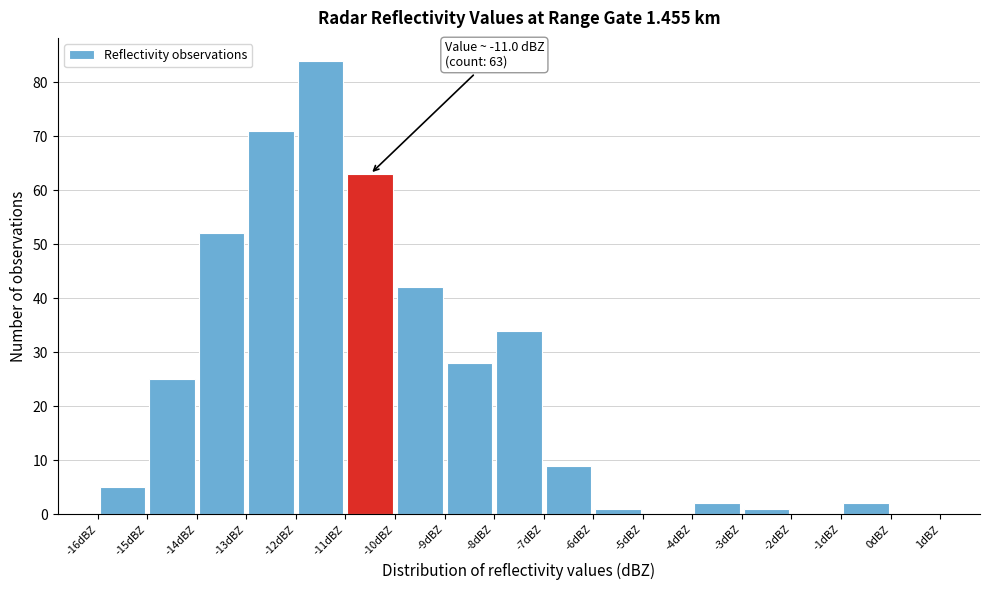

Which range on the x-axis has the tallest bar?

-12 to -11